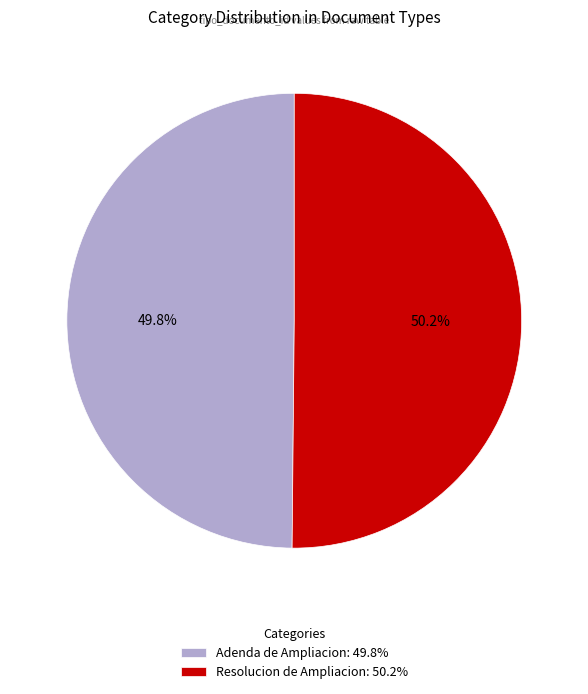

Do Adenda de Ampliacion: 49.8% and Resolucion de Ampliacion: 50.2% together represent more than half of the pie?

Yes